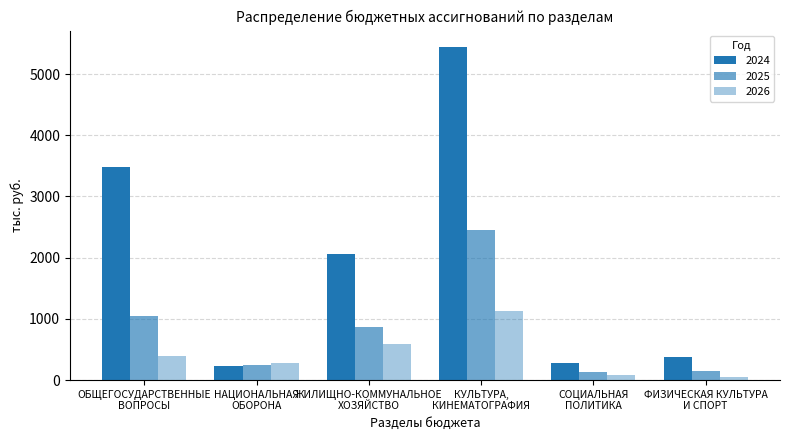

Does the chart contain stacked bars?

No